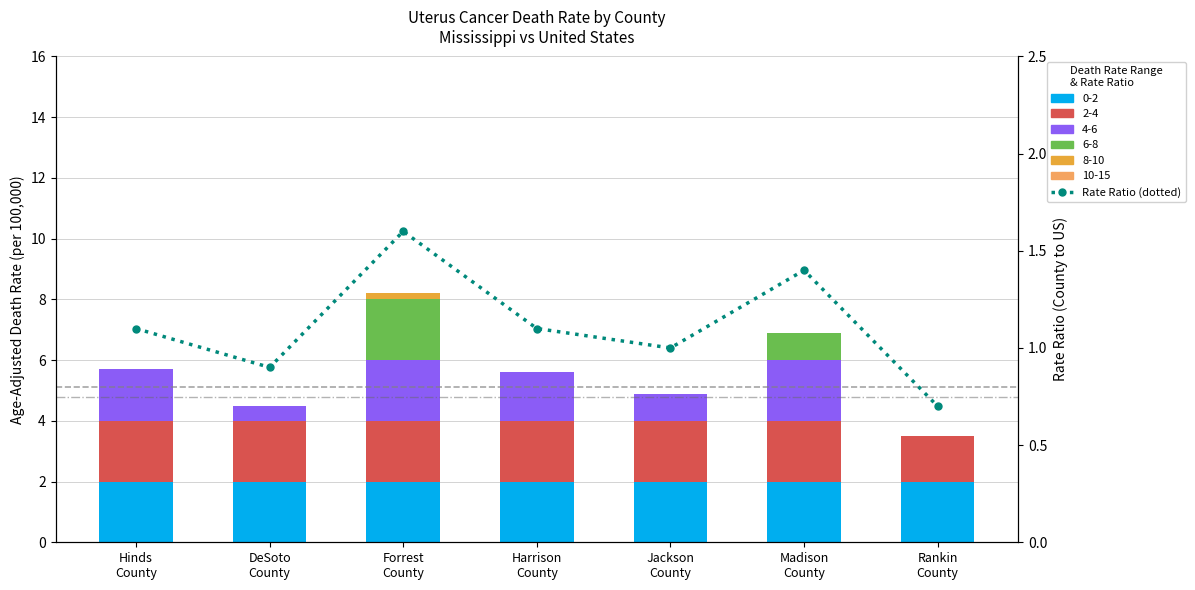

List the labels in order of value, largest first.

Forrest
County, Madison
County, Hinds
County, Harrison
County, Jackson
County, DeSoto
County, Rankin
County